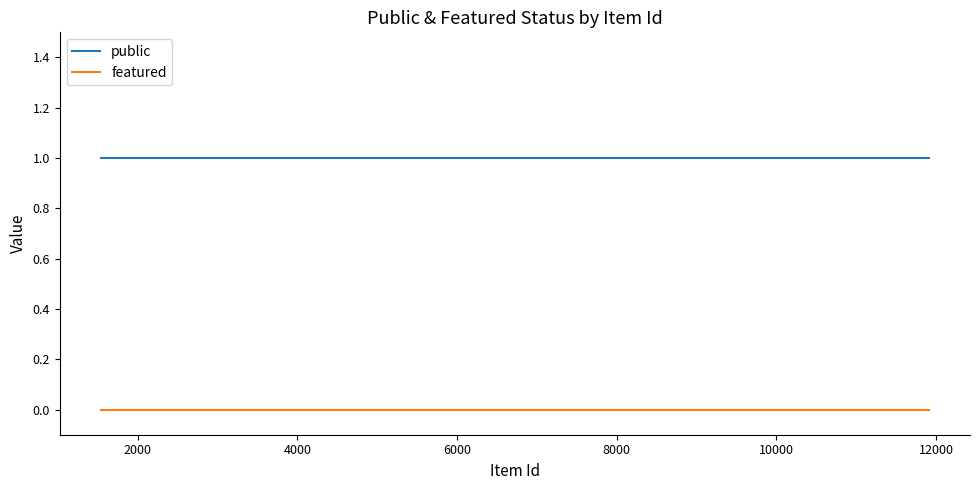

True or false: public and featured intersect in this chart.

False